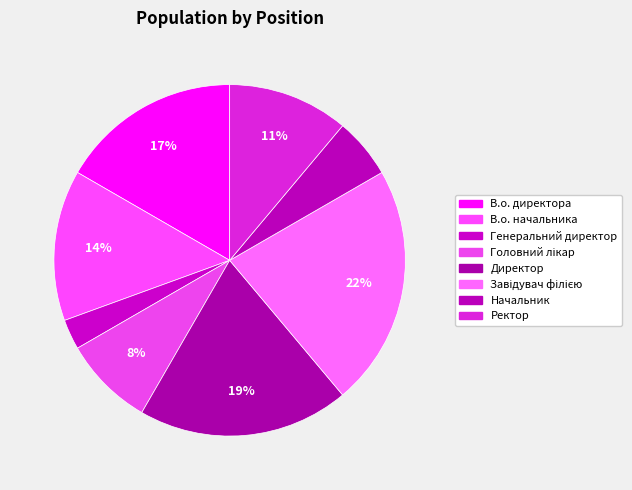

How many slices are in this pie chart?

8